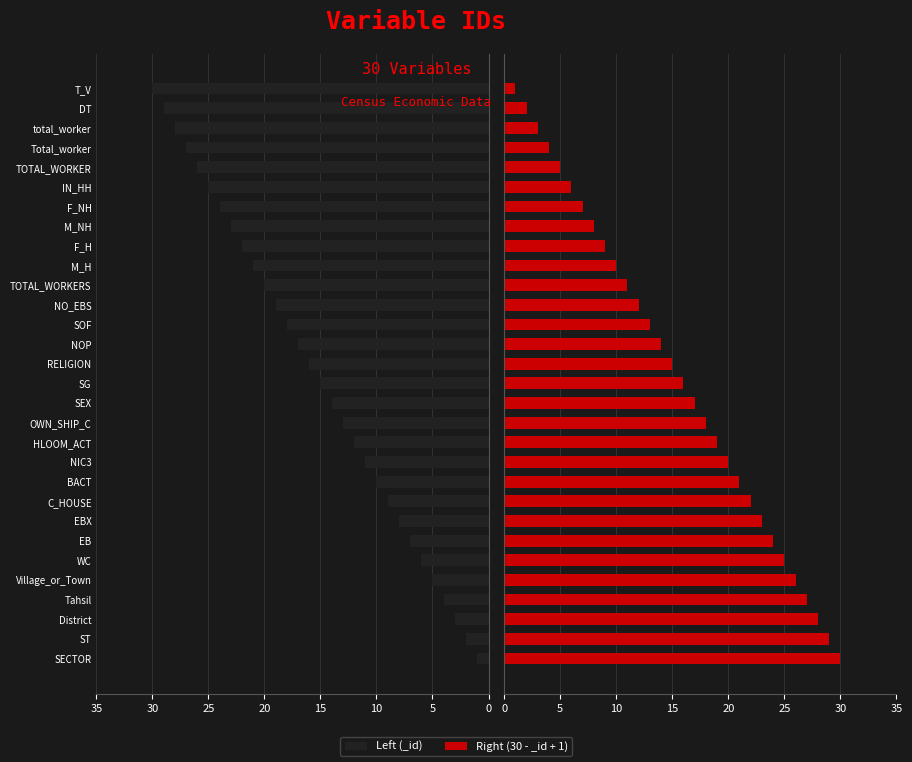

What are all the series names shown in the legend?

Left, Right